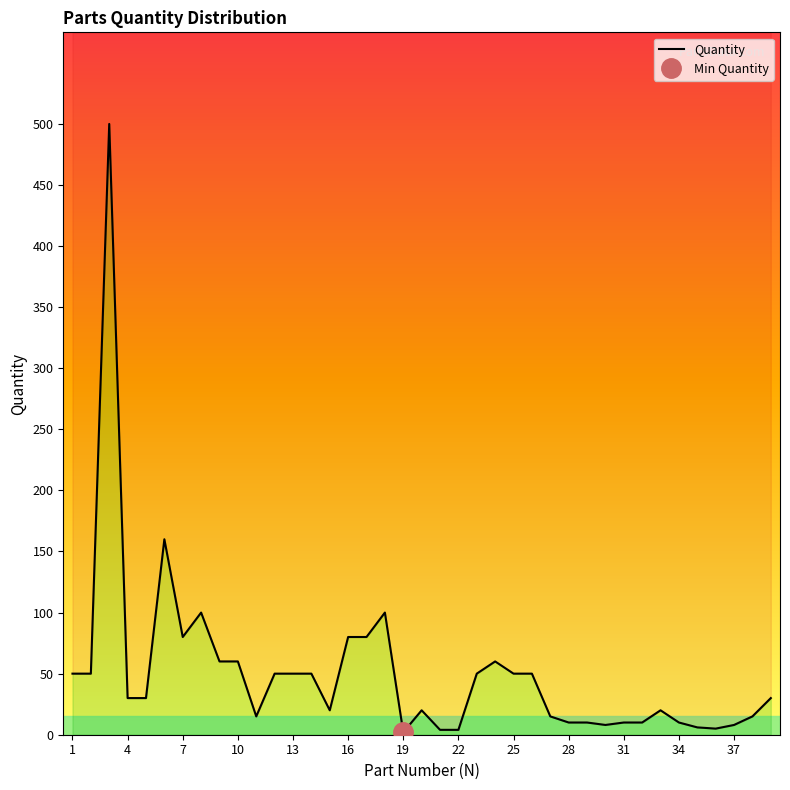

What is the sum of all values?

1962